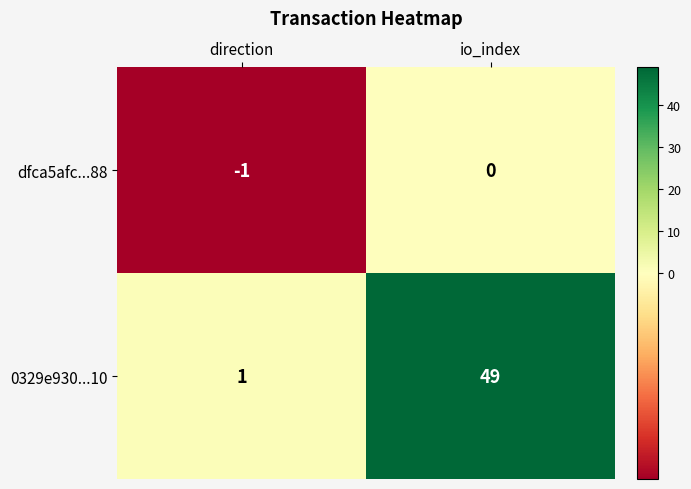

The value of 0329e930...10 at direction is 1. True or false?

True